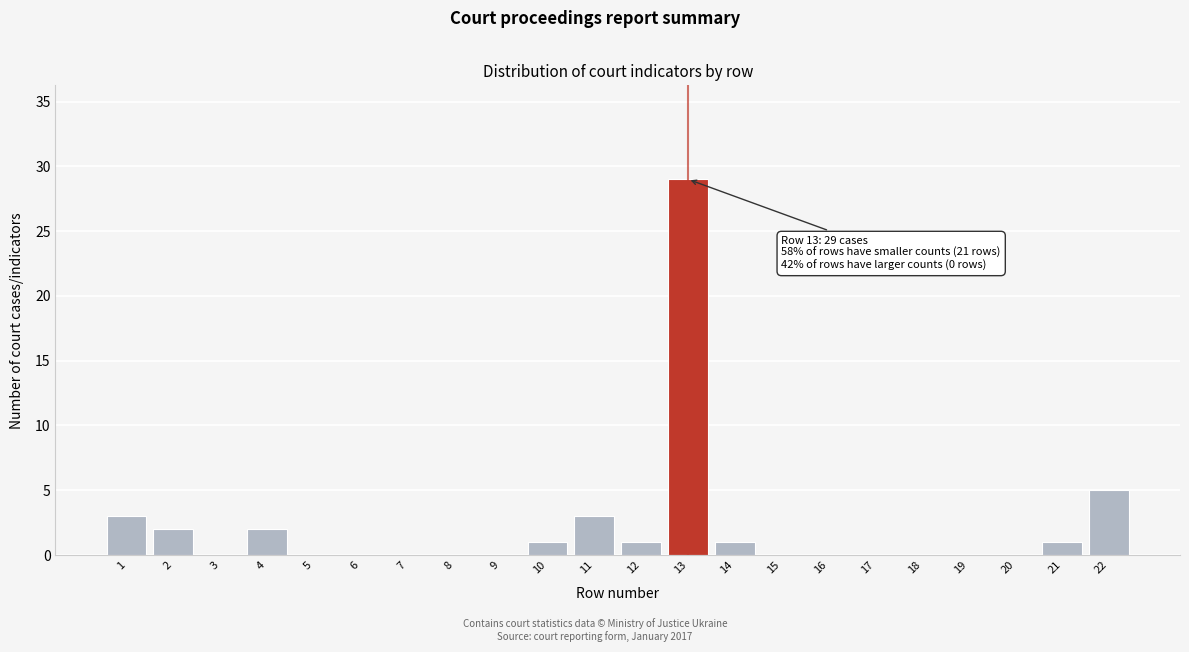

Reading left to right, what are all the values shown in this chart?

1=3	2=2	3=0	4=2	5=0	6=0	7=0	8=0	9=0	10=1	11=3	12=1	13=29	14=1	15=0	16=0	17=0	18=0	19=0	20=0	21=1	22=5